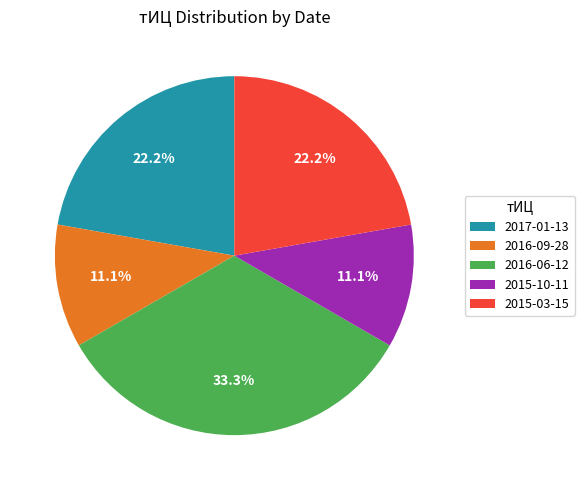

Is 2016-09-28 the majority of the pie?

No